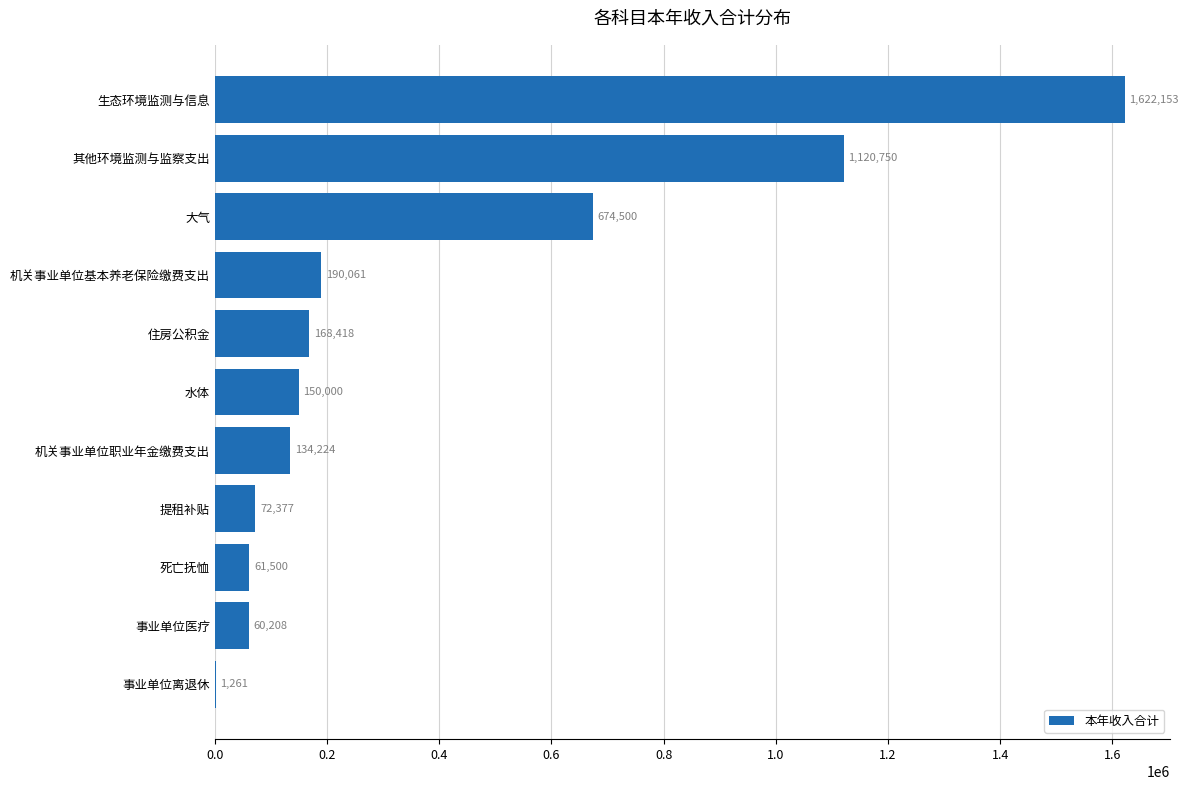

Which category has the highest value across all series?

生态环境监测与信息